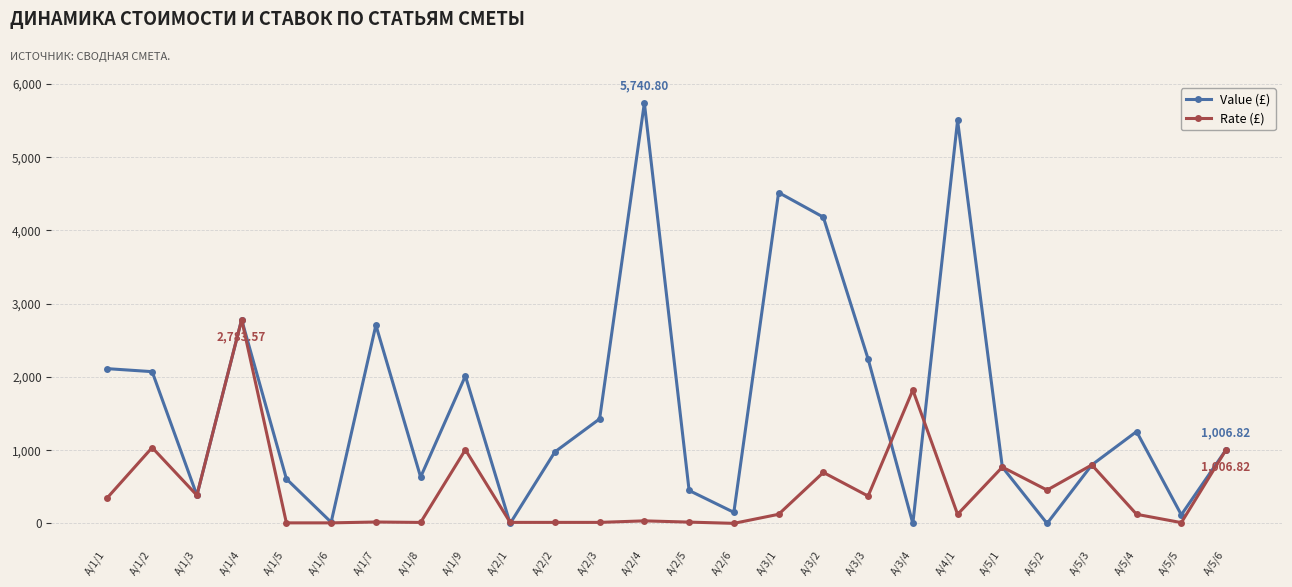

Does the chart display data point markers on the line(s)?

Yes